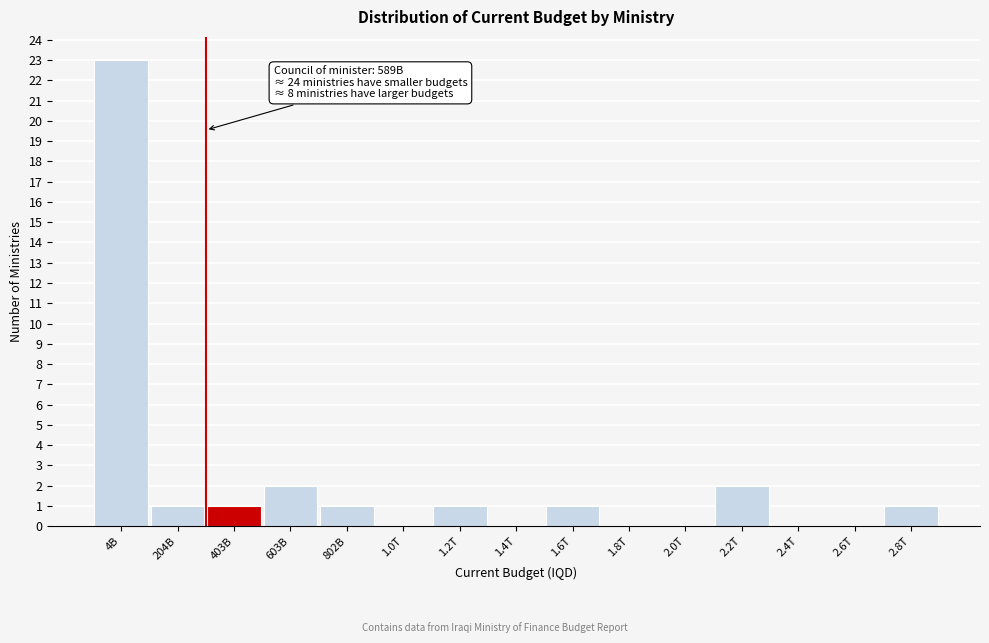

Reading left to right, list all the values displayed in this chart.

4B=23	204B=1	403B=1	603B=2	802B=1	1.0T=0	1.2T=1	1.4T=0	1.6T=1	1.8T=0	2.0T=0	2.2T=2	2.4T=0	2.6T=0	2.8T=1